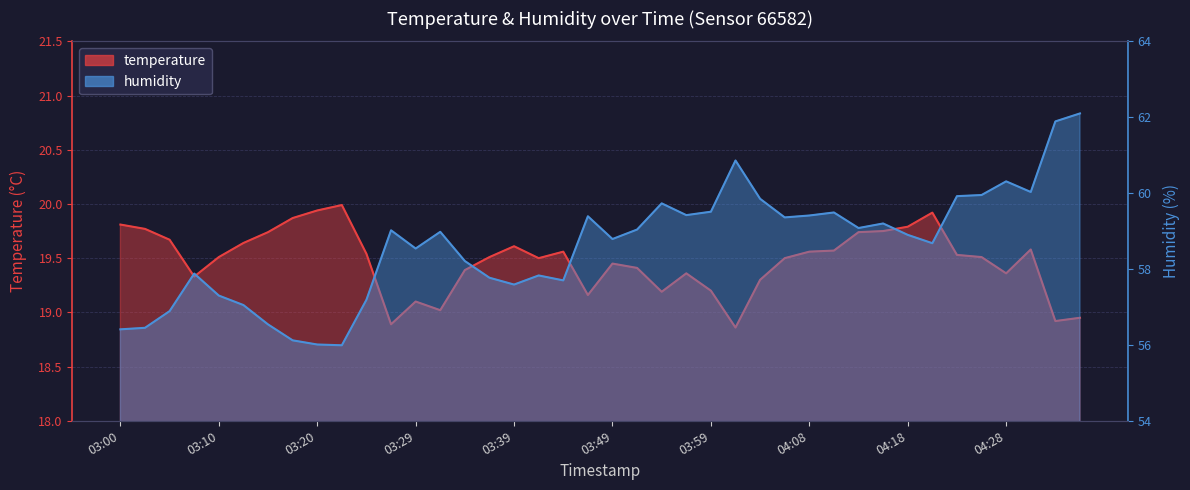

Is it true that temperature equals 34.7 at 04:06?

False